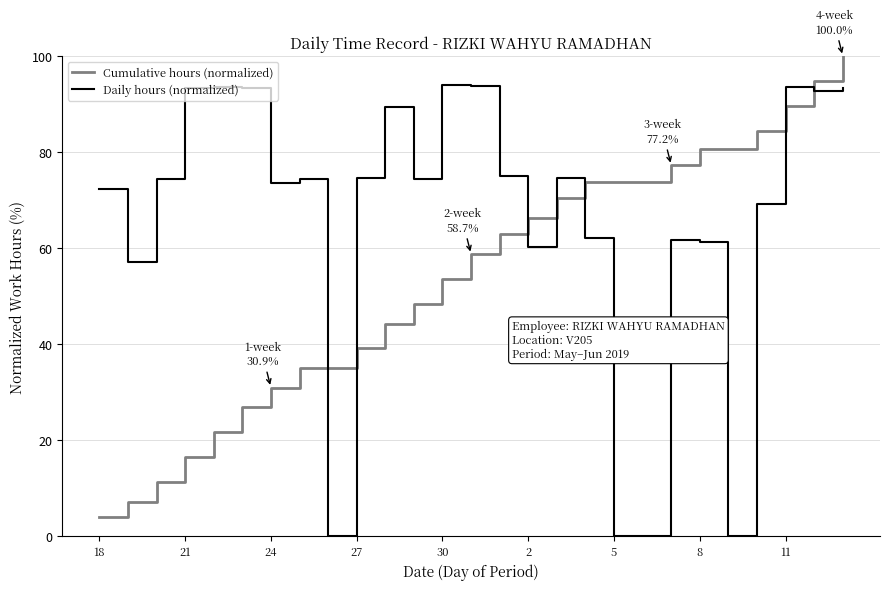

Which series has the largest total across all categories?

Daily hours (normalized)